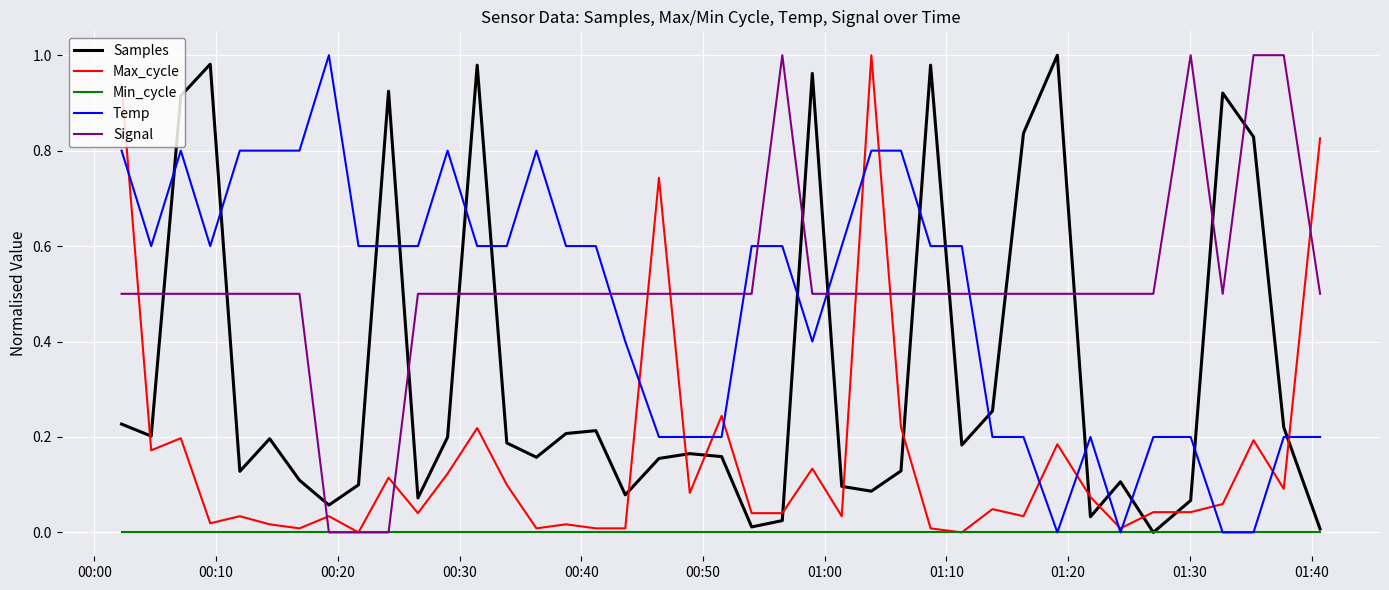

True or false: Temp and Samples cross at least once.

True